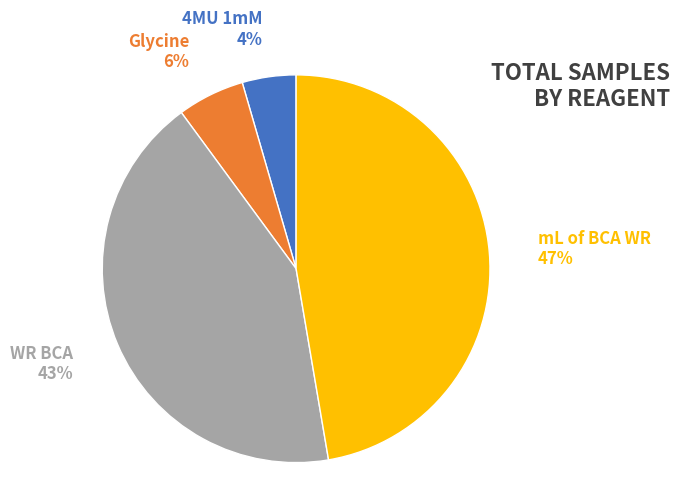

What is the smallest slice in the pie chart?

4MU 1mM